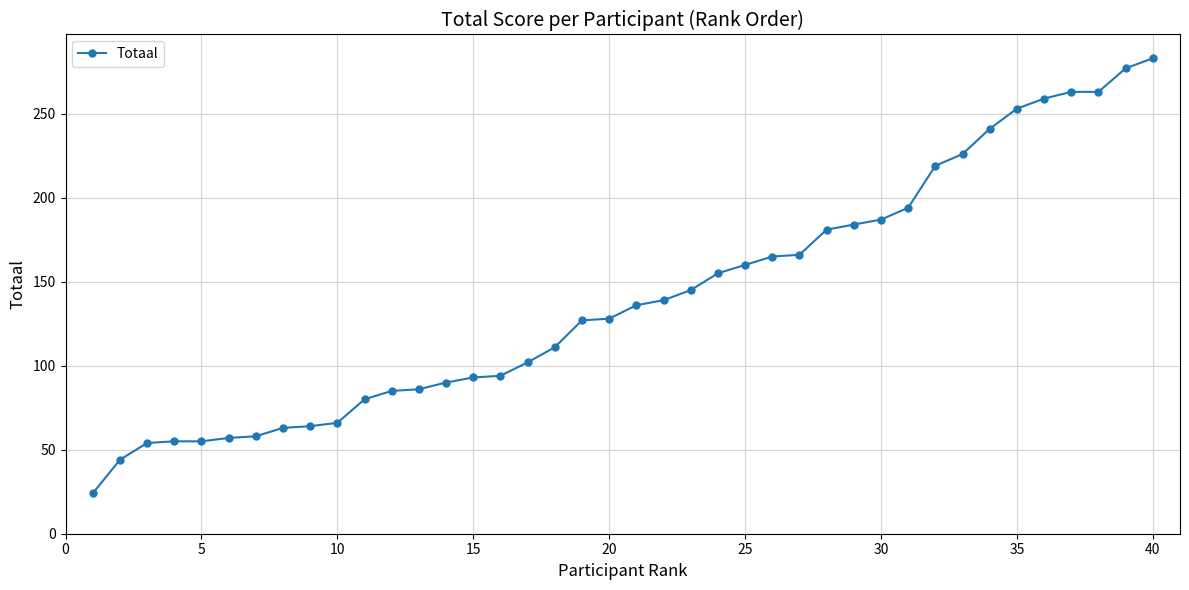

What is the value of the 34th point from the left?

241